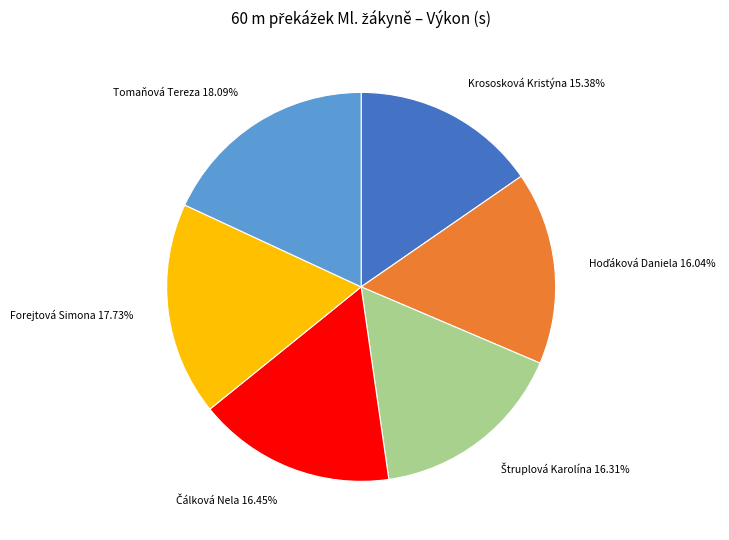

To the nearest percent, what is the difference between the largest and smallest slice percentages?

3%